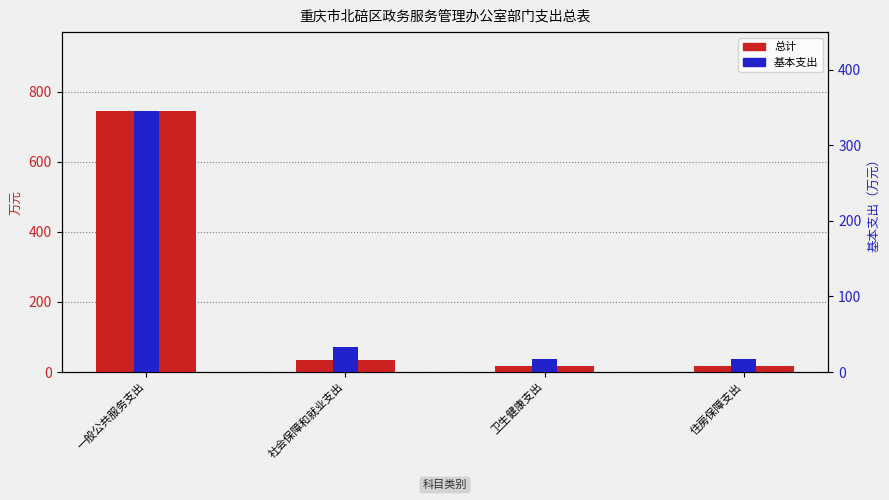

How many bars are there in total?

8